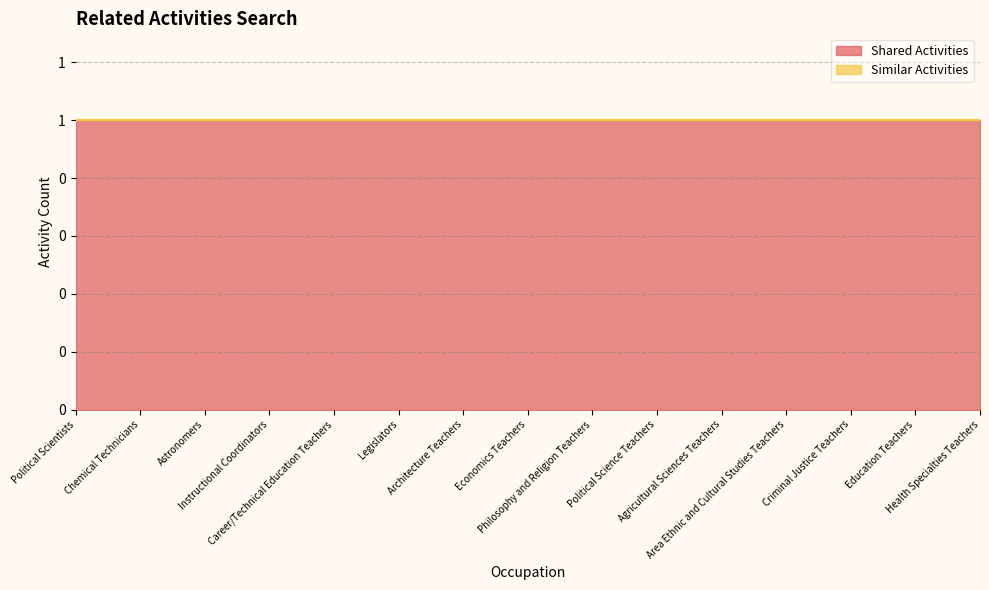

True or false: Similar Activities has a value of 0 at Legislators.

True